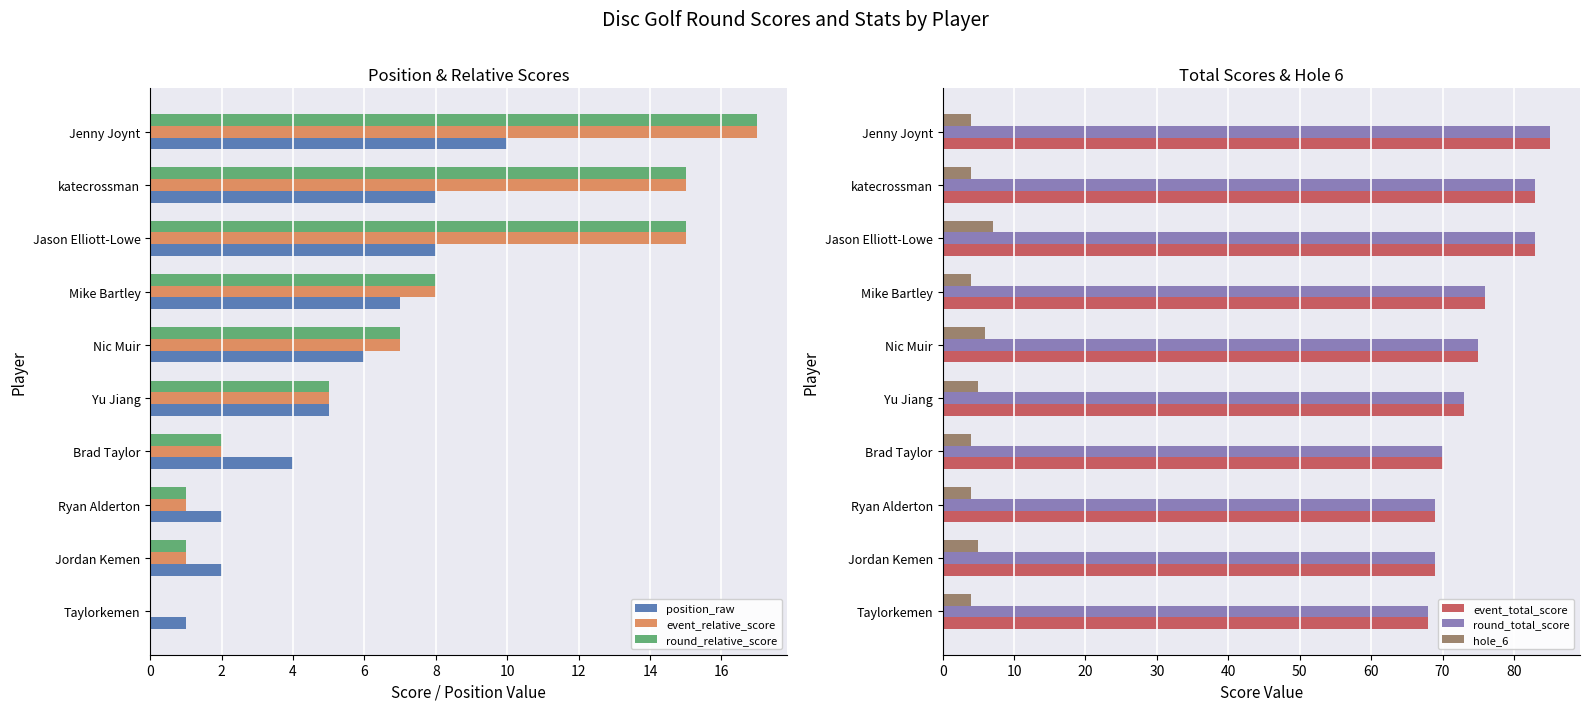

What is the sum of all event_relative_score values?

71